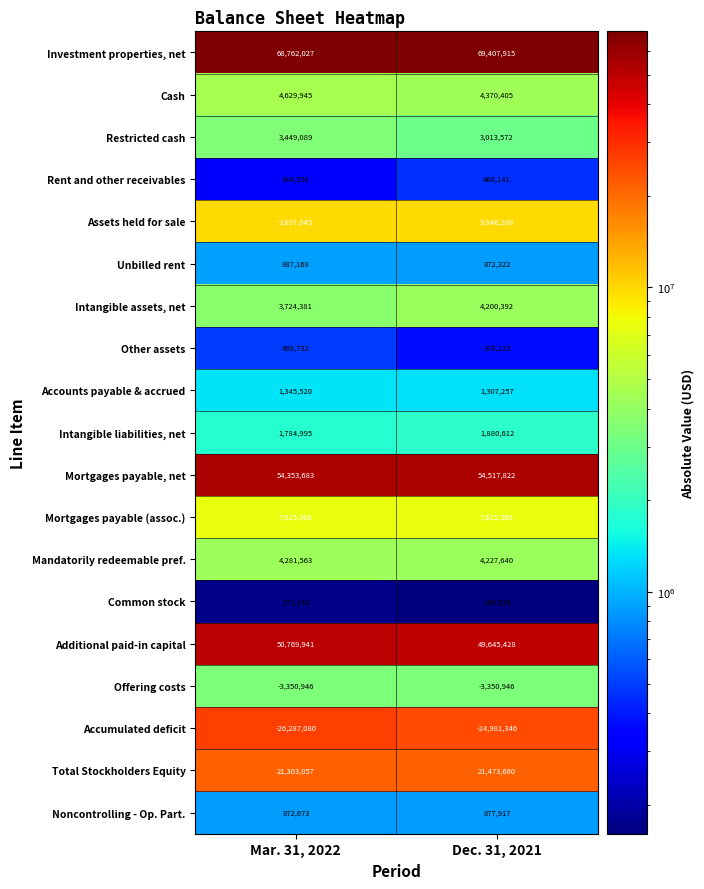

What is the difference between the highest and lowest values at Mar. 31, 2022?

95049107